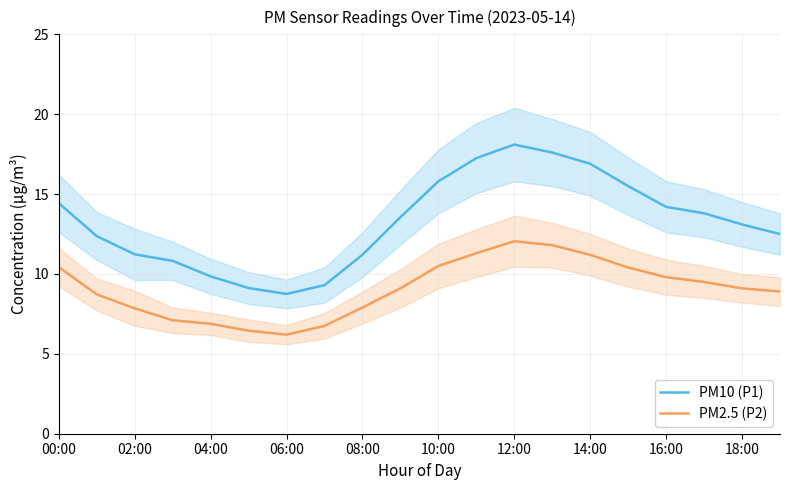

At which label does PM2.5 (P2) first exceed 9?

00:00